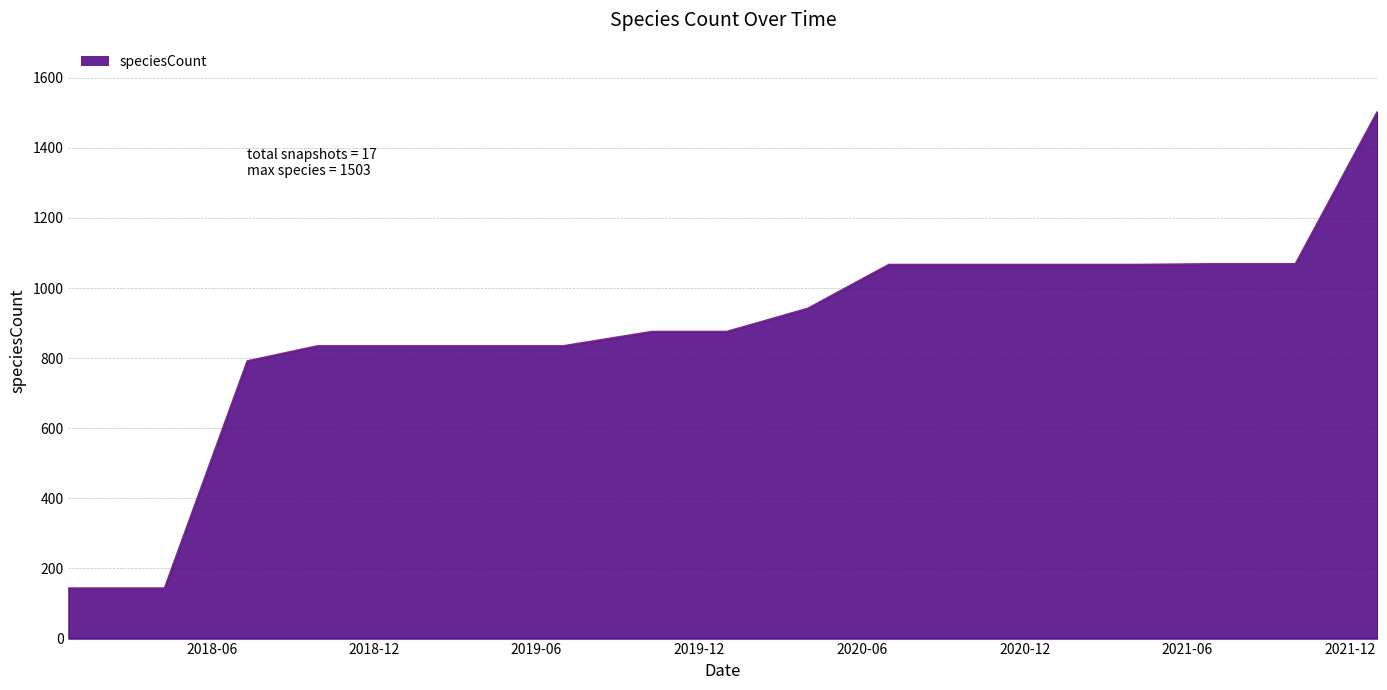

What is the difference between the maximum and minimum values?

1359